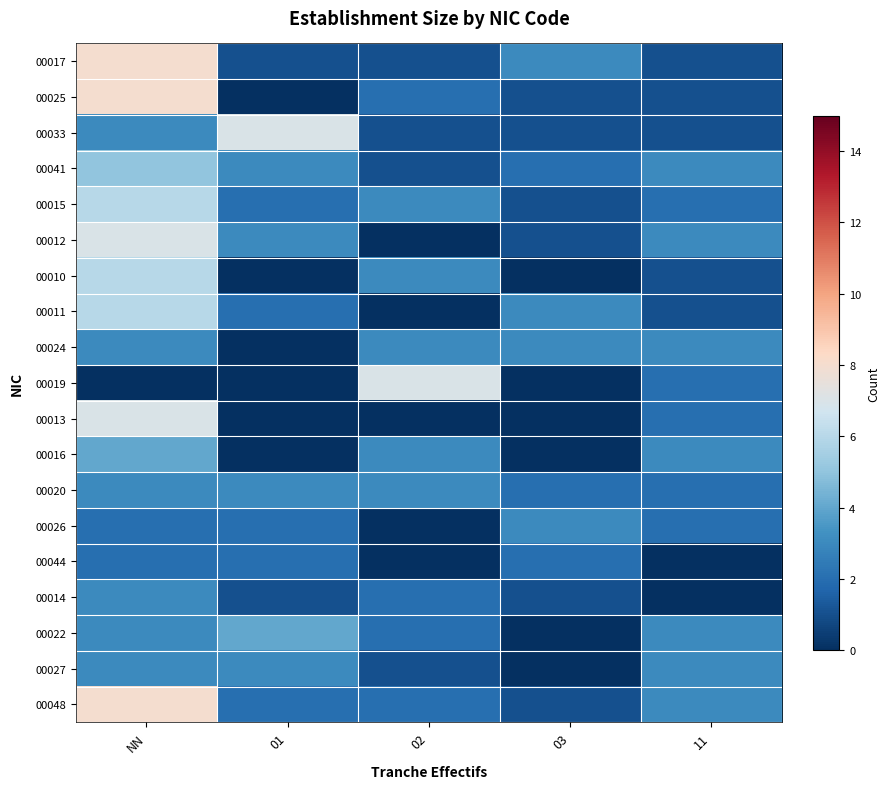

At 02, list the series in order from smallest to largest.

00012, 00011, 00013, 00026, 00044, 00017, 00033, 00041, 00027, 00025, 00014, 00022, 00048, 00015, 00010, 00024, 00016, 00020, 00019